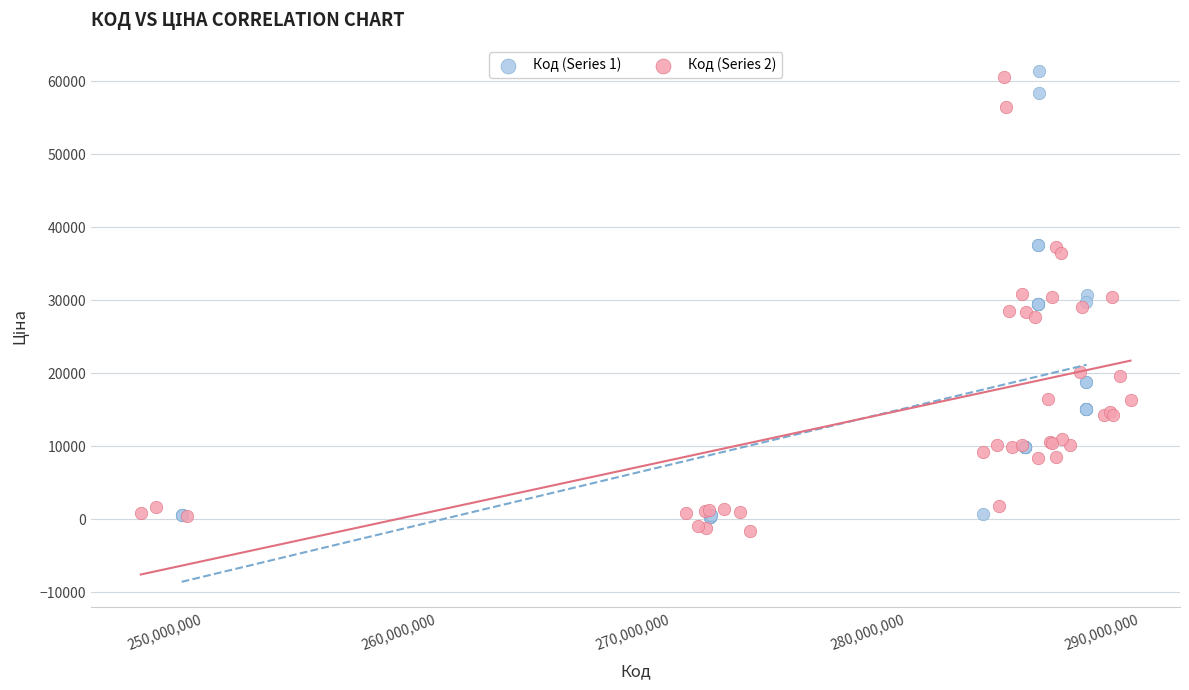

What are all the series names shown in the legend?

Код (Series 1), Код (Series 2)